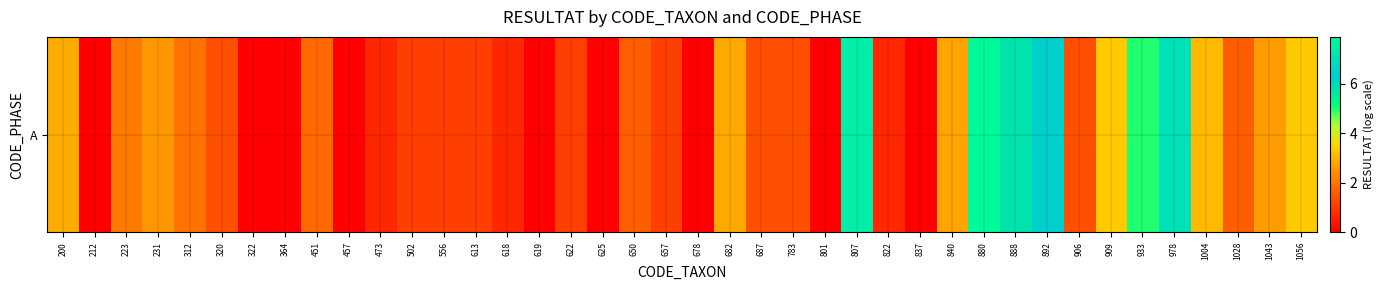

Is it true that the value at 909 is 3.4?

True